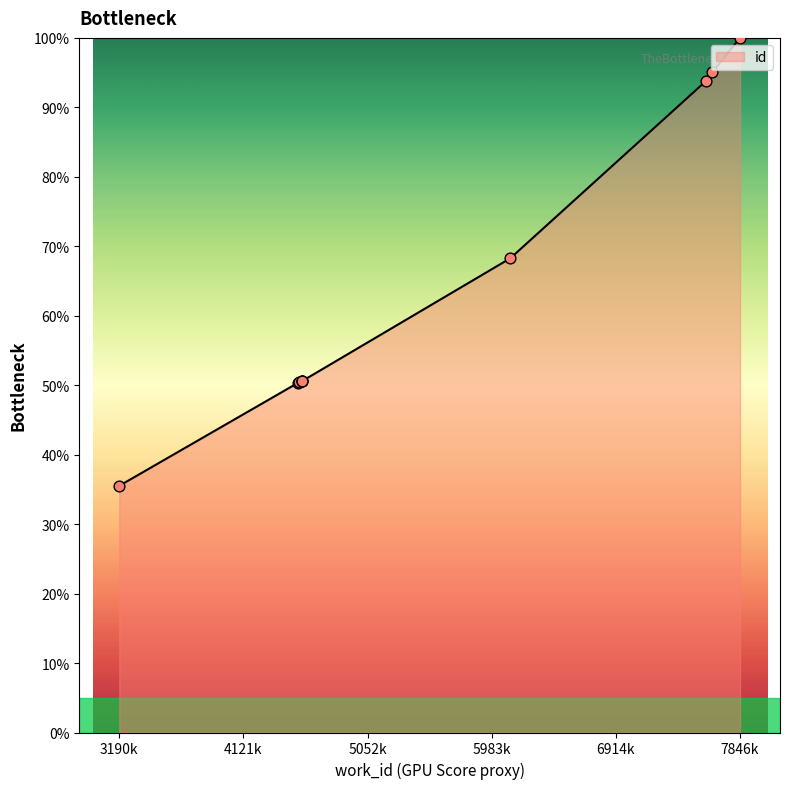

What is the maximum value shown in the chart?

100.0